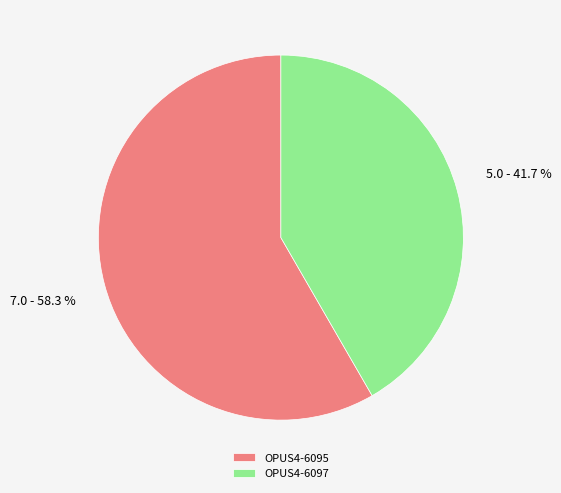

Approximately how many times larger is the value at OPUS4-6095 compared to OPUS4-6097?

1.4